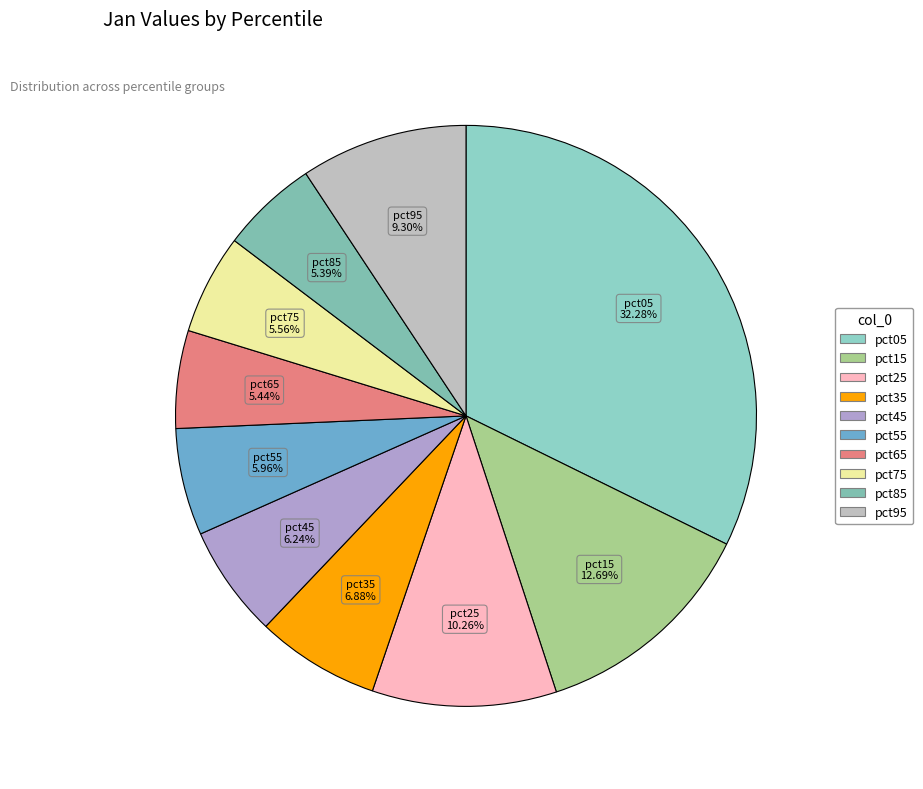

Which category has the biggest portion of the pie?

pct05